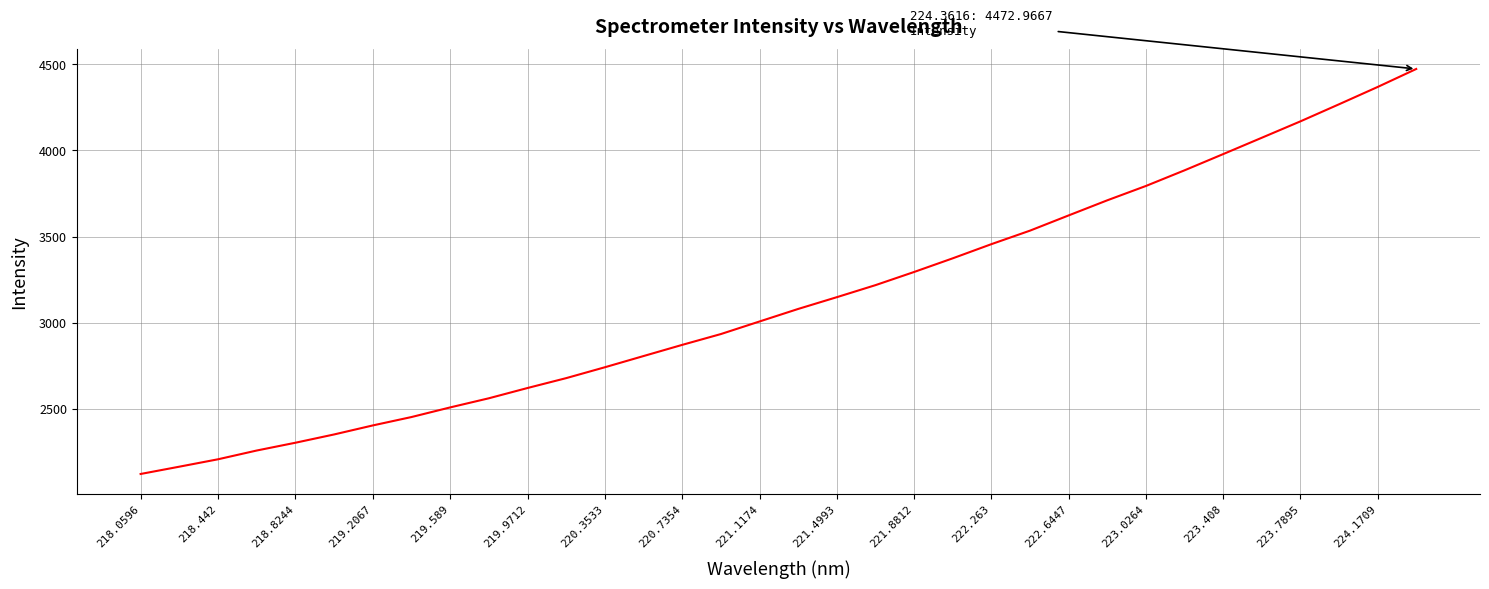

What is the maximum value shown in the chart?

4473.0